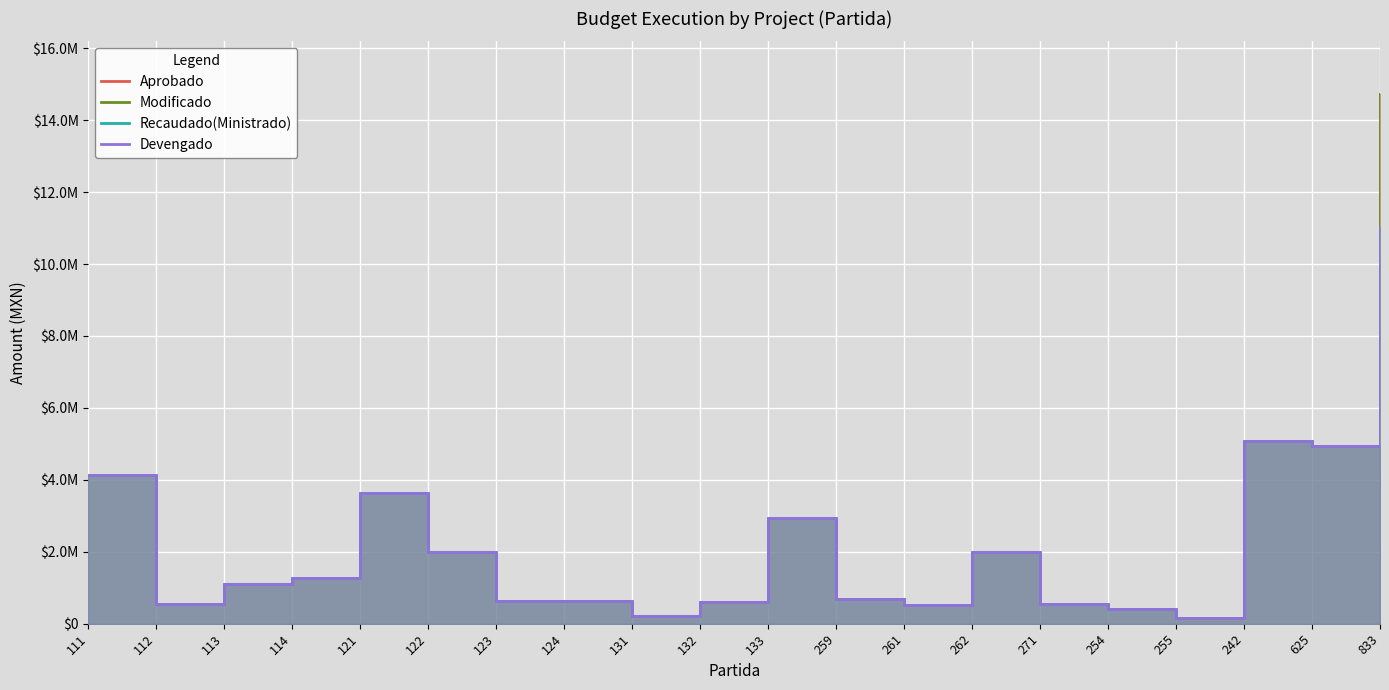

At which category does the chart reach its peak across all series?

833